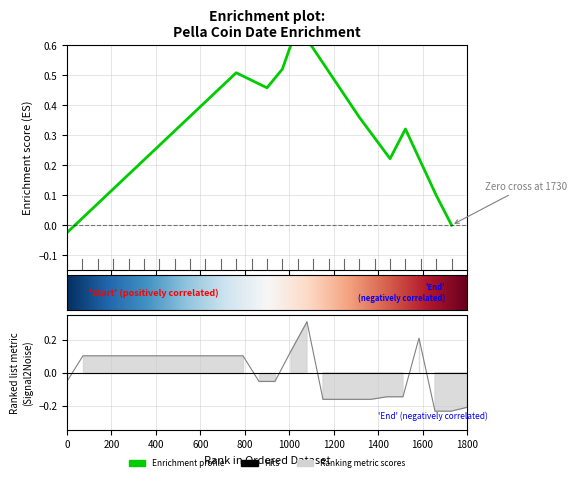

Is this an area chart (filled region under the line)?

No